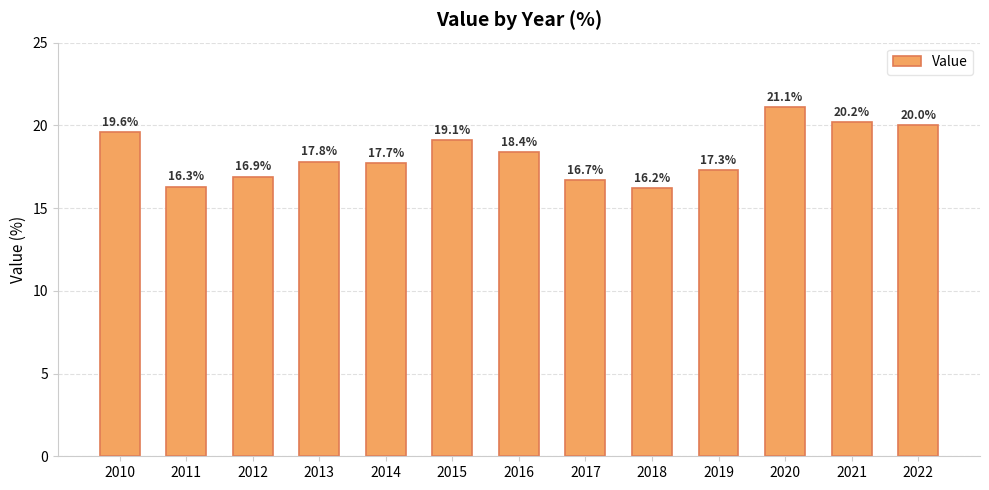

The chart shows a value of 20.0 at 2022. True or false?

True